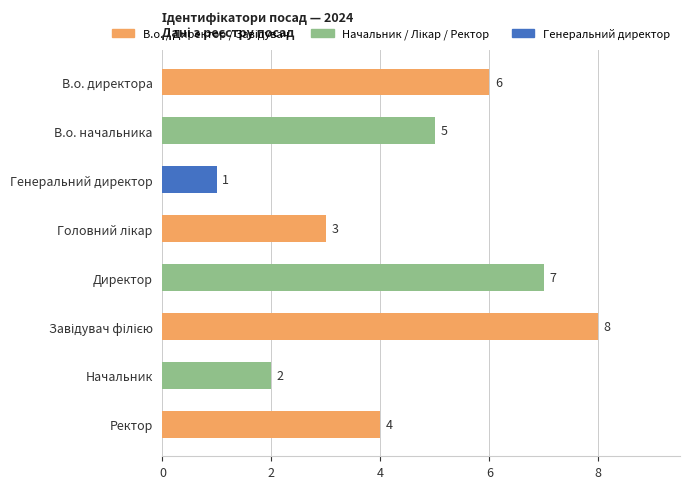

Between Начальник and Директор, which is larger?

Директор